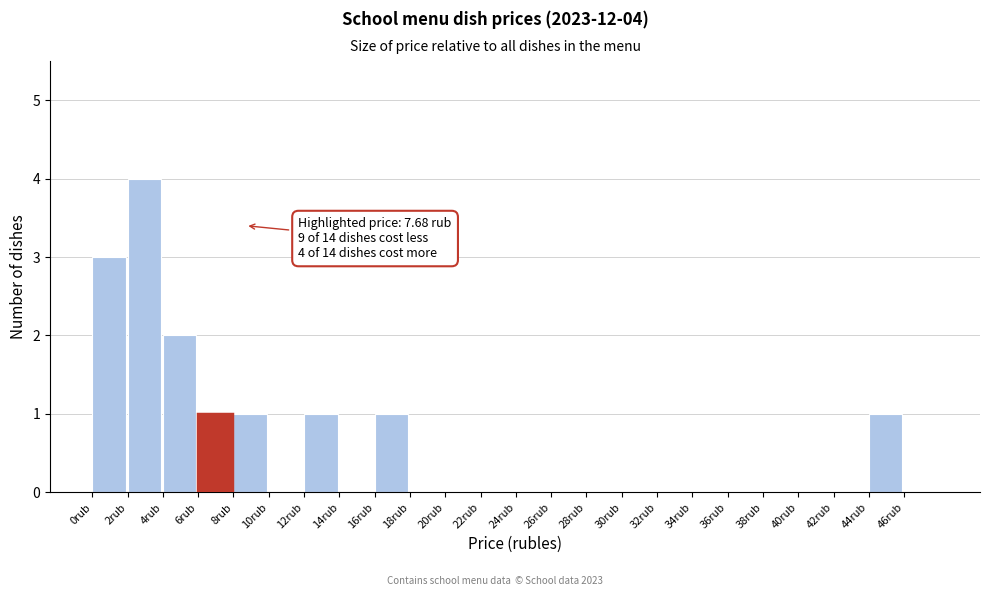

Which range on the x-axis has the tallest bar?

2 to 4